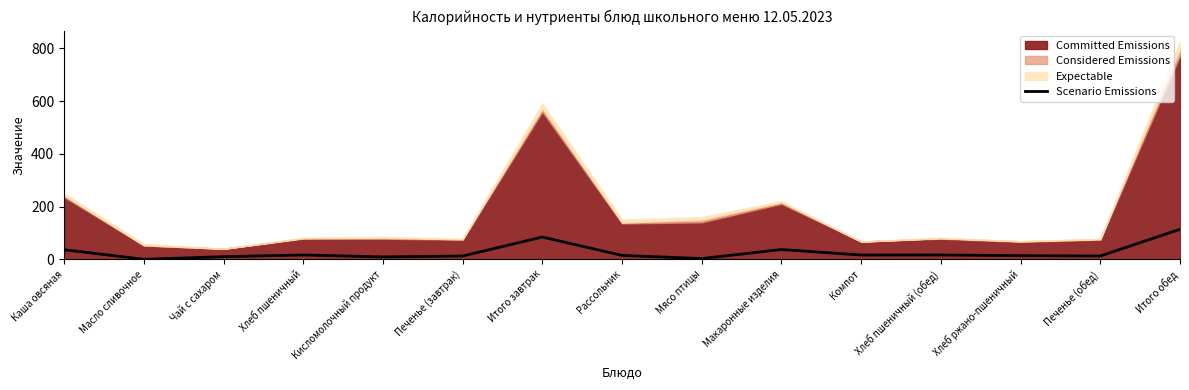

At which label does the data first exceed 14?

Каша овсяная